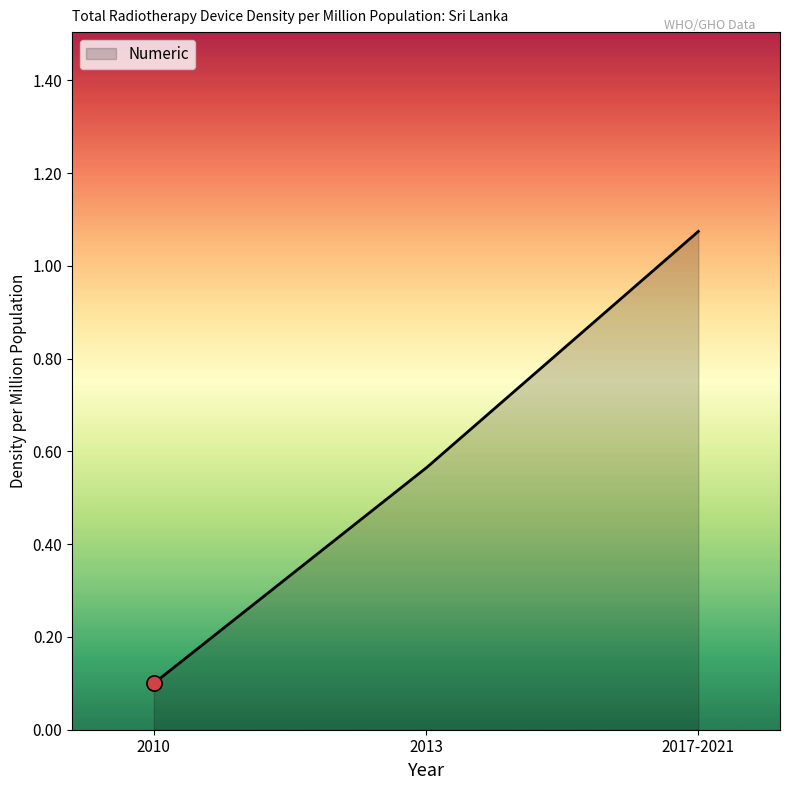

Does the chart have visible grid lines?

No